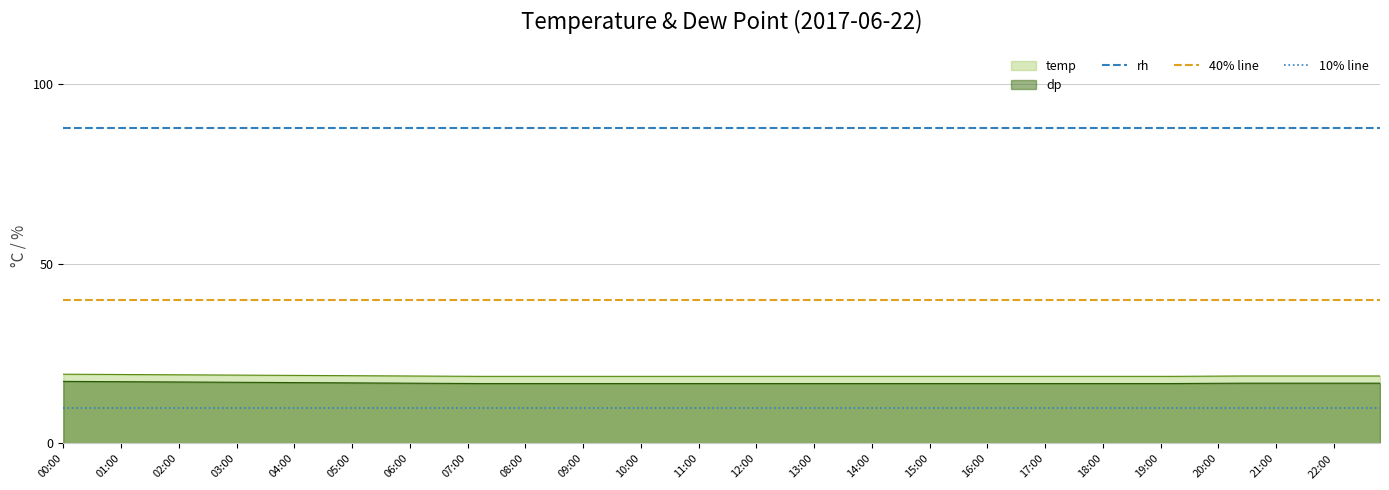

What is the sum of all rh values?

1760.0